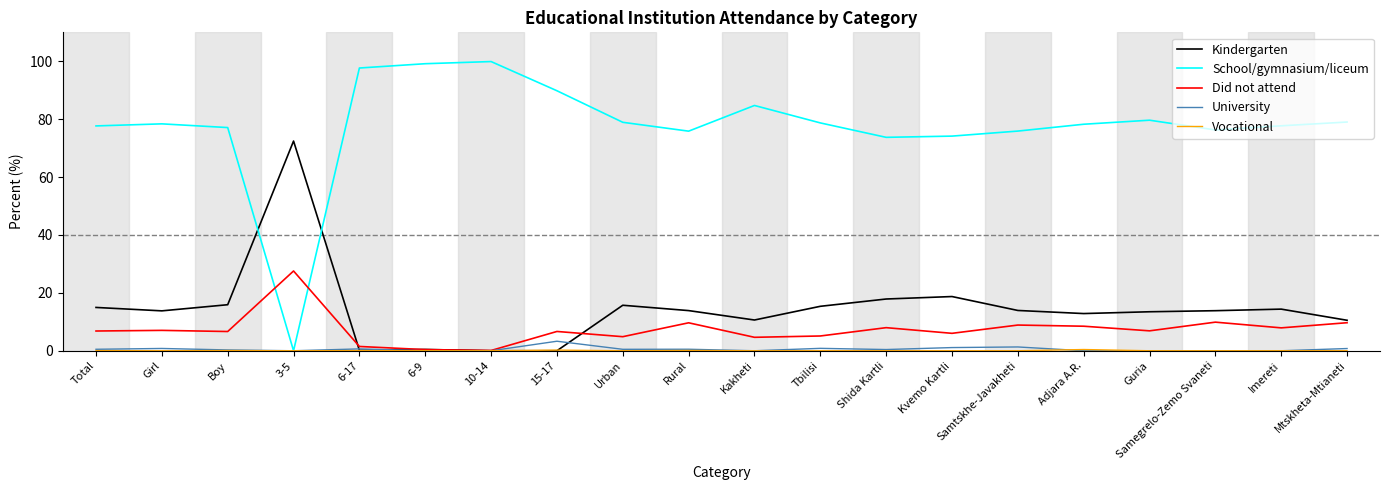

What is the total value across all series at Imereti?

100.0